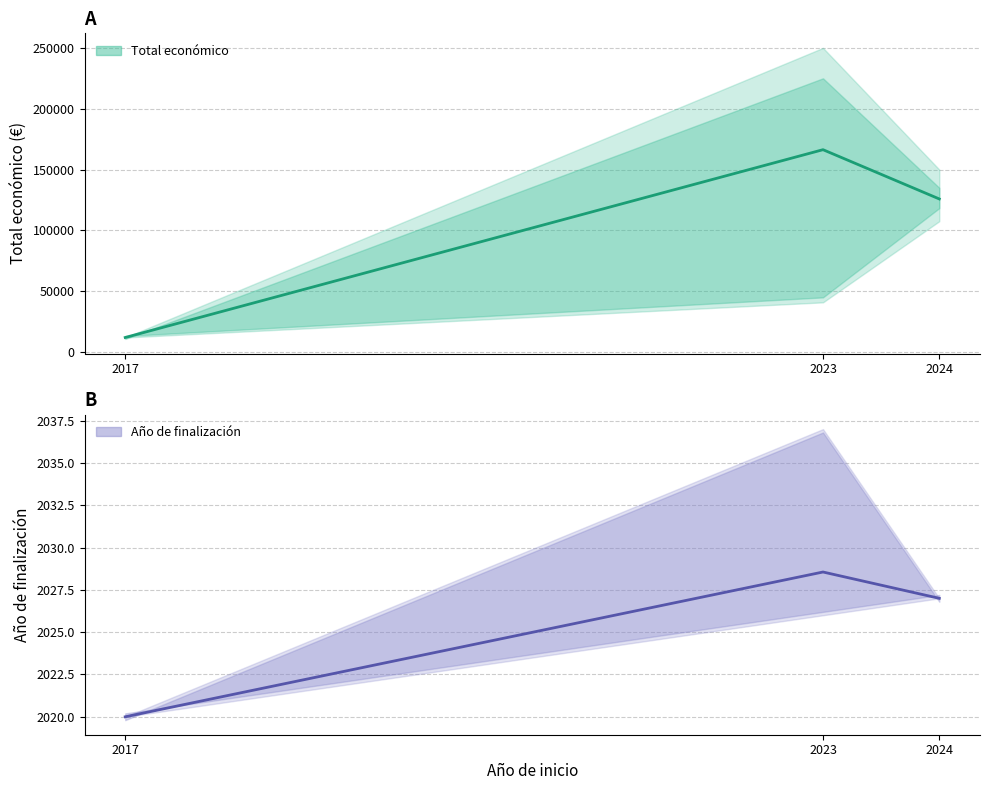

Between 2017 and 2023, which is larger?

2023